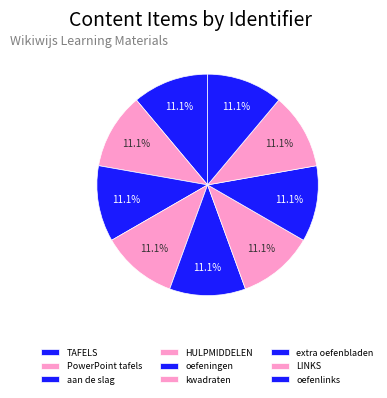

To the nearest percent, what is the average slice percentage?

11%